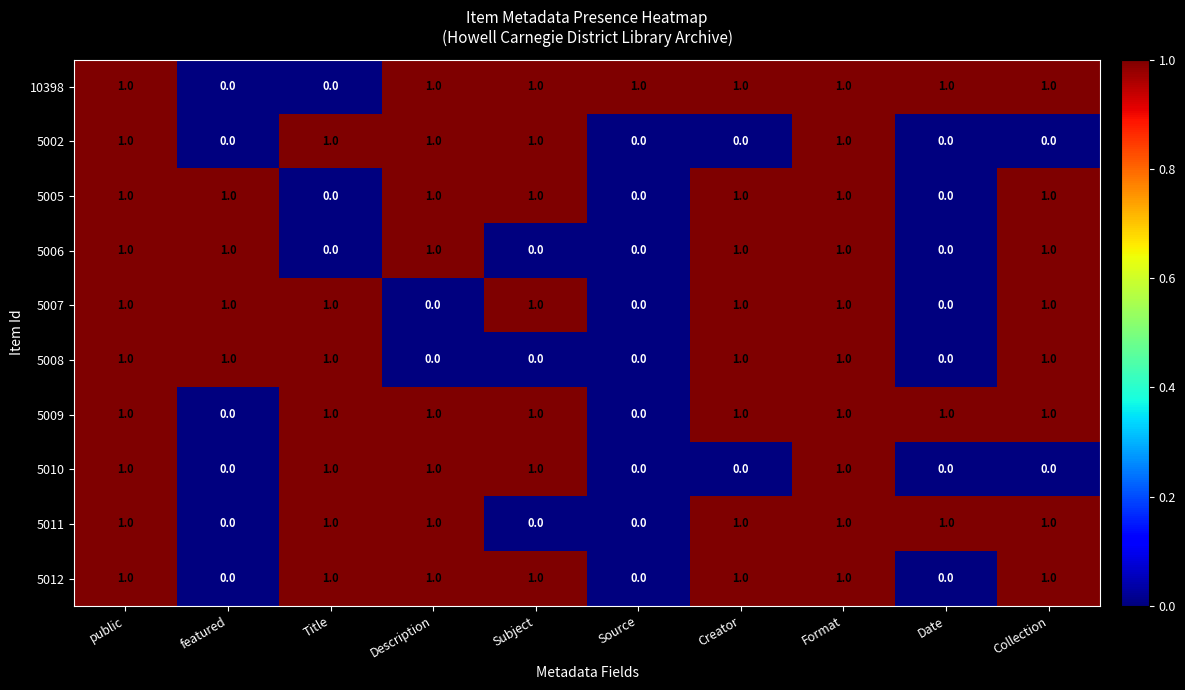

How many 10398 values are between 1 and 2?

8